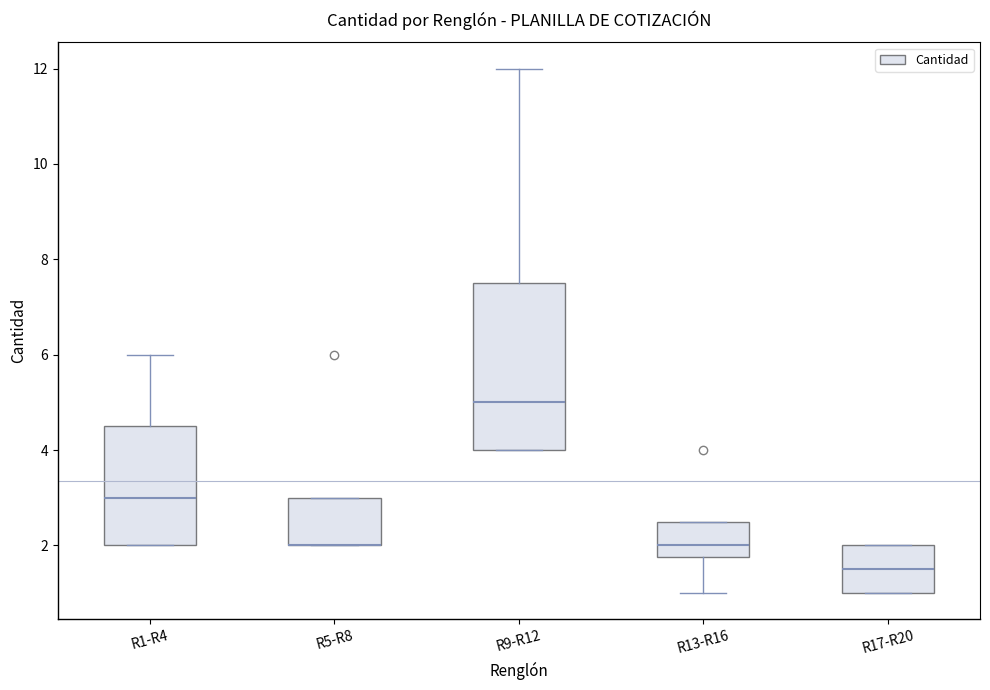

Reading left to right, read every box against the y-axis: the position of its median line, the range the box covers, and the ends of its whiskers. The values are not printed on the chart, so give them approximately, as read against the axis.

R1-R4: median 3.0, box 2.0 to 4.6, whiskers 2.0 to 6.0
R5-R8: median 2.0 (drawn on the box's lower edge), box 2.0 to 3.0, whiskers 2.0 to 3.0
R9-R12: median 5.0, box 4.0 to 7.6, whiskers 4.0 to 12.0
R13-R16: median 2.0, box 1.8 to 2.6, whiskers 1.0 to 2.6
R17-R20: median 1.6, box 1.0 to 2.0, whiskers 1.0 to 2.0